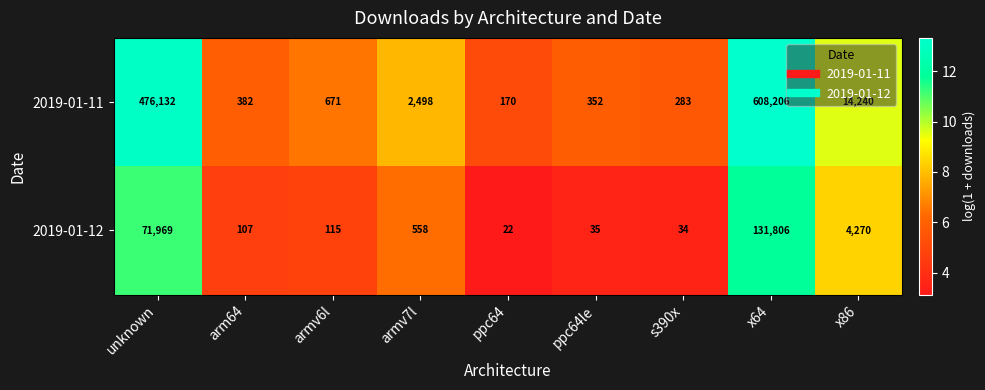

True or false: 2019-01-12 has a value of 57 at s390x.

False